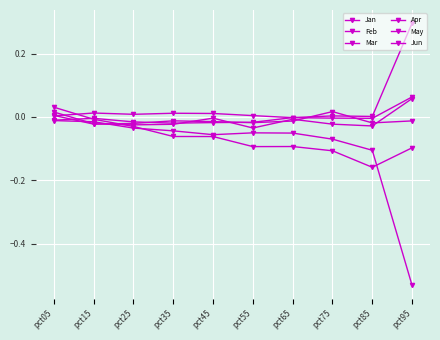

Which category has the lowest value in the Jun series?

pct55